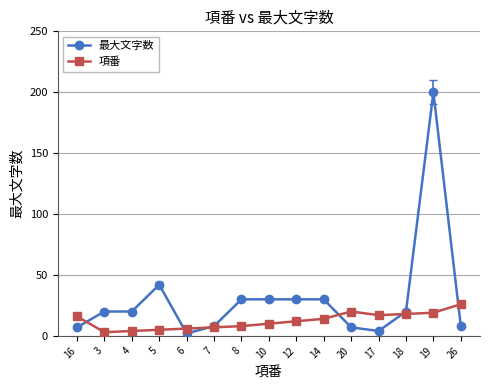

Which series has the largest range (max minus min)?

最大文字数